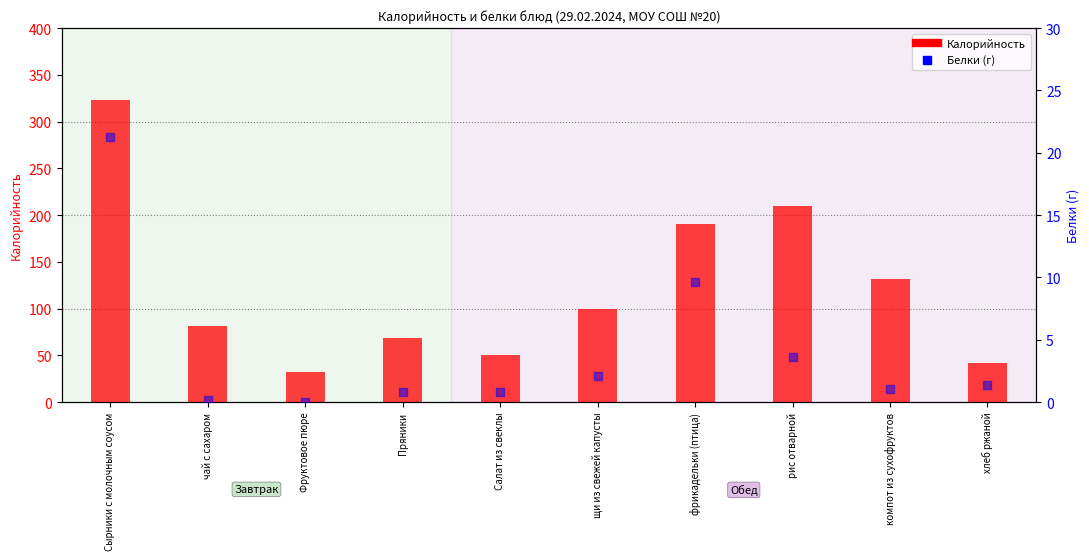

Which series contains the lowest Y value?

Белки